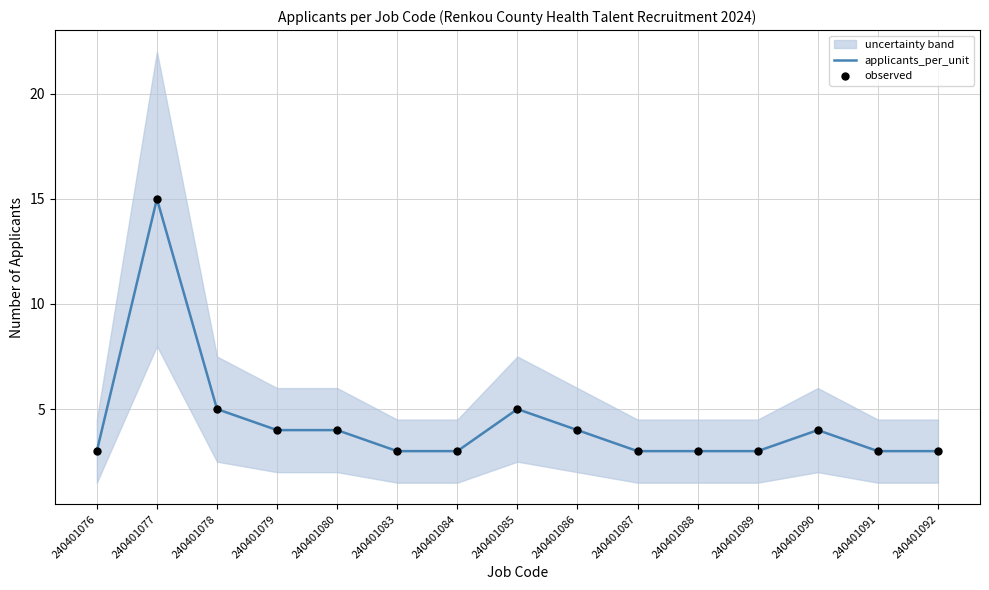

At which category is the sum across all series the highest?

240401077